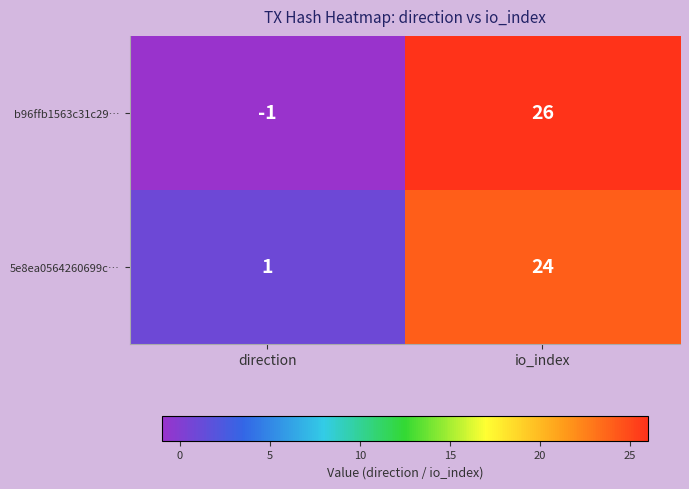

At how many categories does at least one series exceed 19?

1